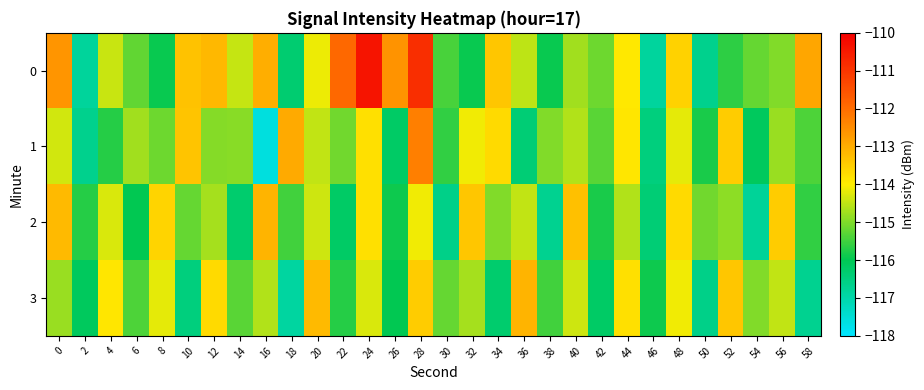

What is the total value across all series at 30?

-462.8